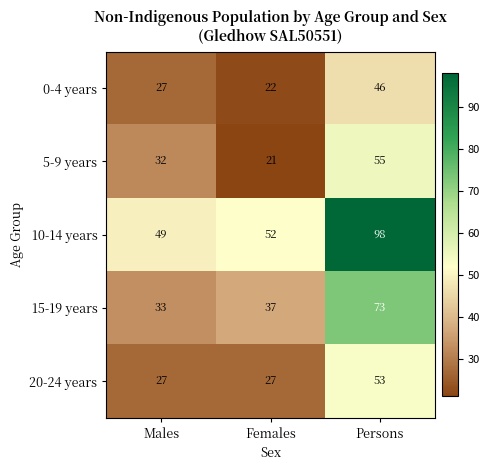

Reading left to right, what are all the values shown in this chart?

0-4 years: 27	22	46
5-9 years: 32	21	55
10-14 years: 49	52	98
15-19 years: 33	37	73
20-24 years: 27	27	53